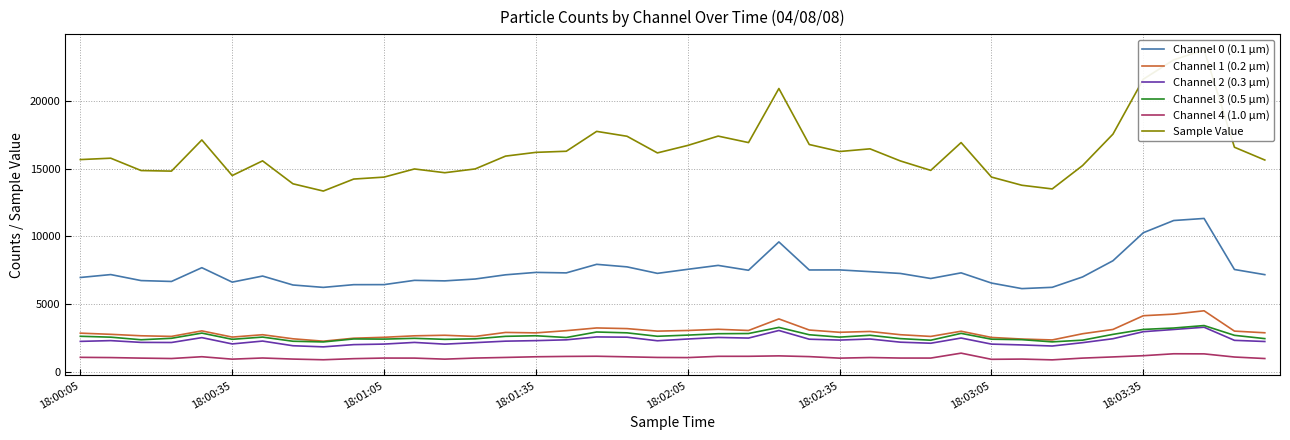

Where is Sample Value nearest to the value 18568?

17